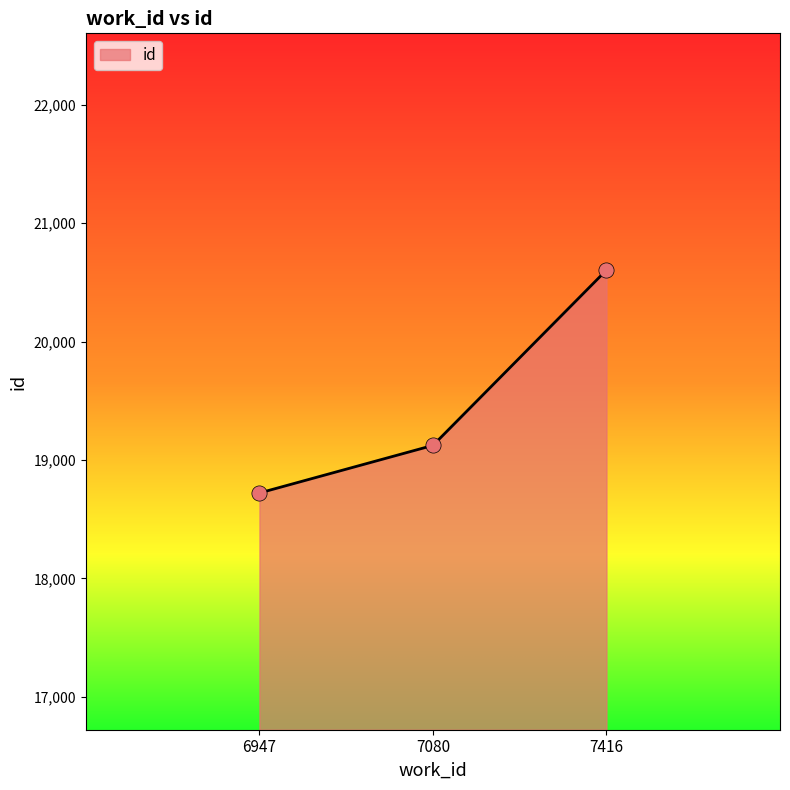

Between 7080 and 6947, which is larger?

7080